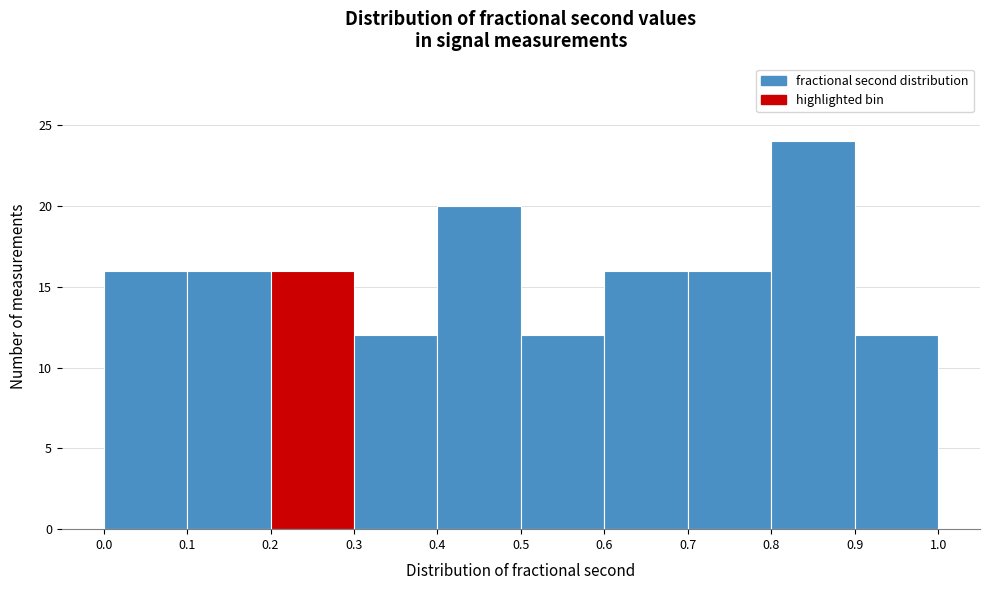

Over which range of the x-axis is the bar tallest?

0.8 to 0.9